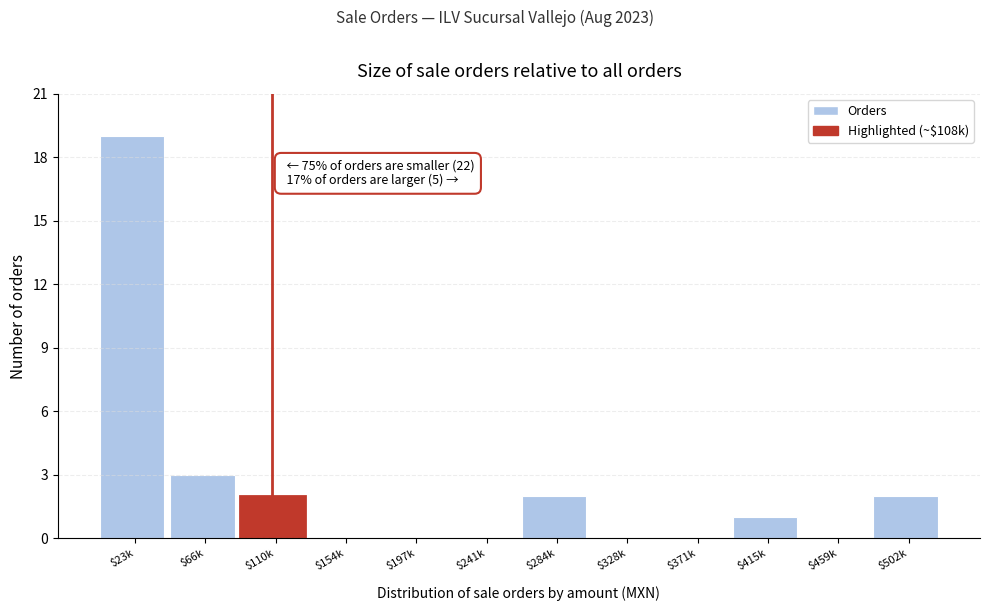

The chart shows a value of 0 at $284k. True or false?

False